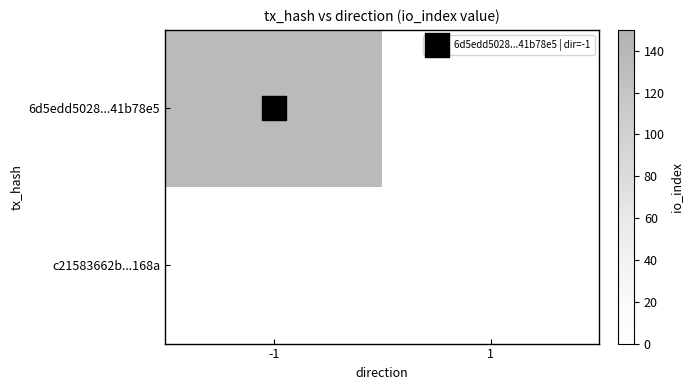

Which category has the lowest value in the 6d5edd5028a4617cdd9c13a1fcfe8eae41b78e5 series?

1